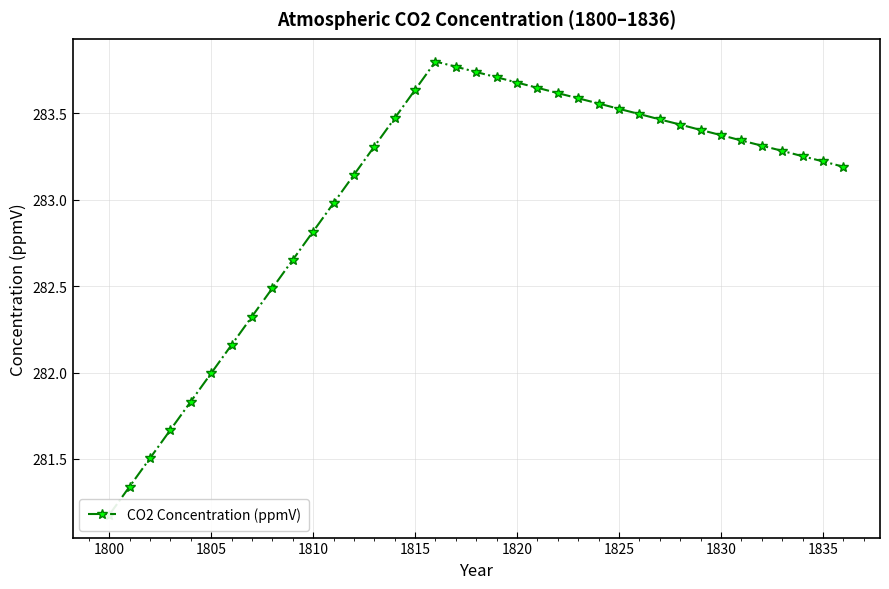

What is the value of the 17th point from the left?

283.8